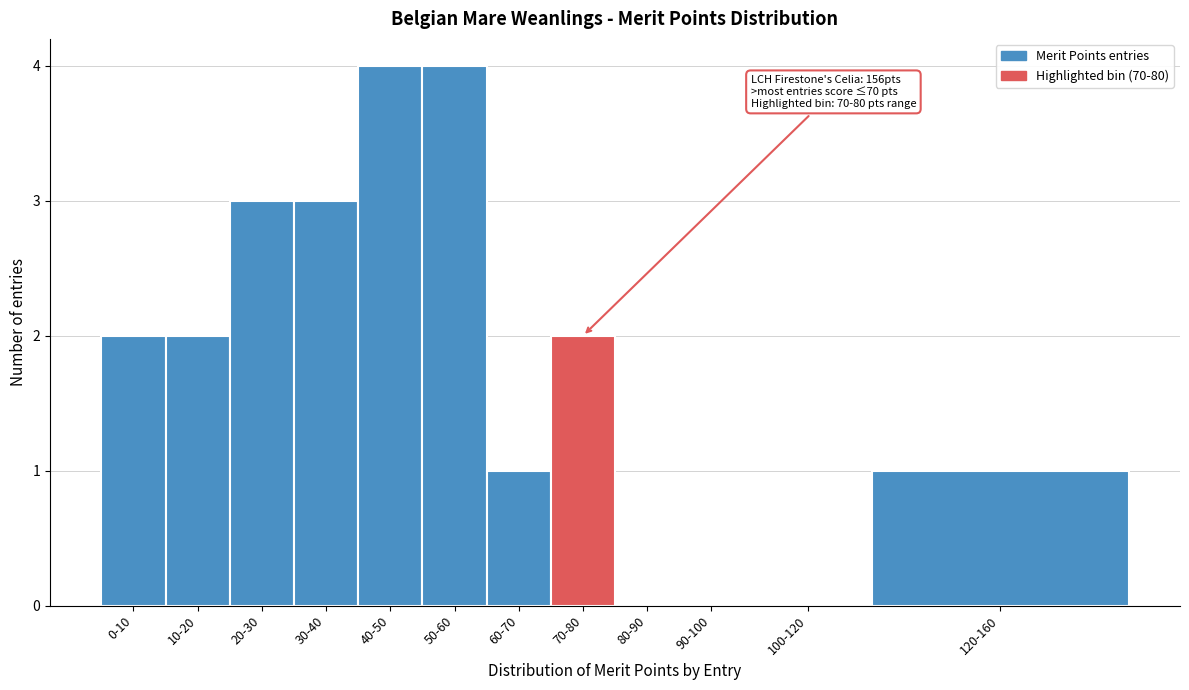

Reading right to left, list all the values displayed in this chart.

120-160=1	100-120=0	90-100=0	80-90=0	70-80=2	60-70=1	50-60=4	40-50=4	30-40=3	20-30=3	10-20=2	0-10=2